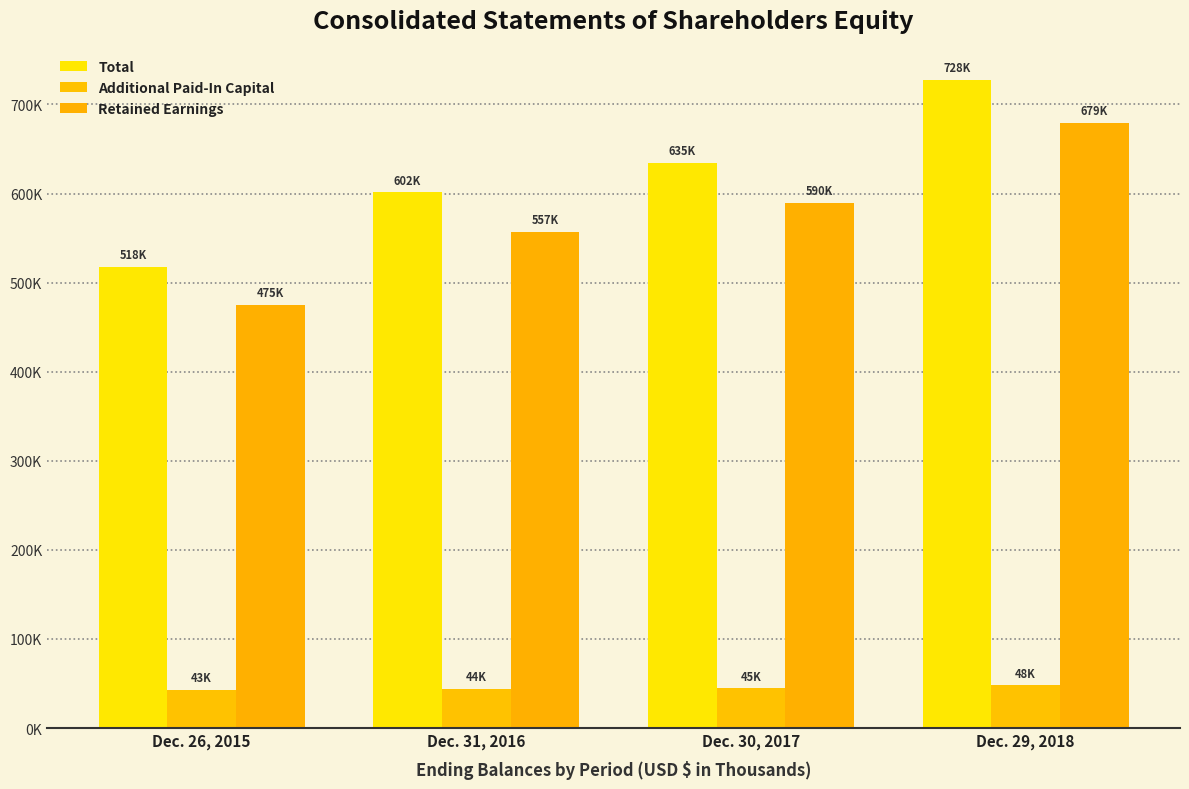

Which series has the largest range (max minus min)?

Total